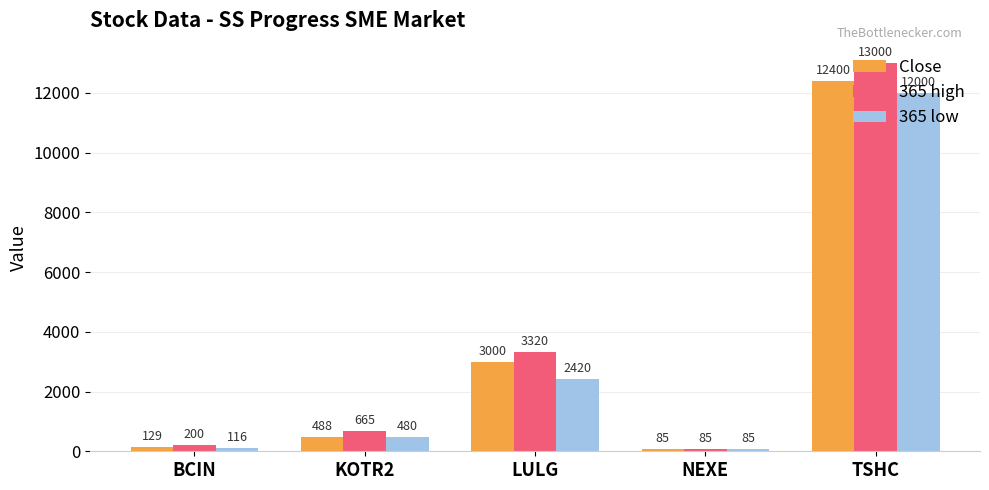

At which label is 365 high closest to 6542?

LULG